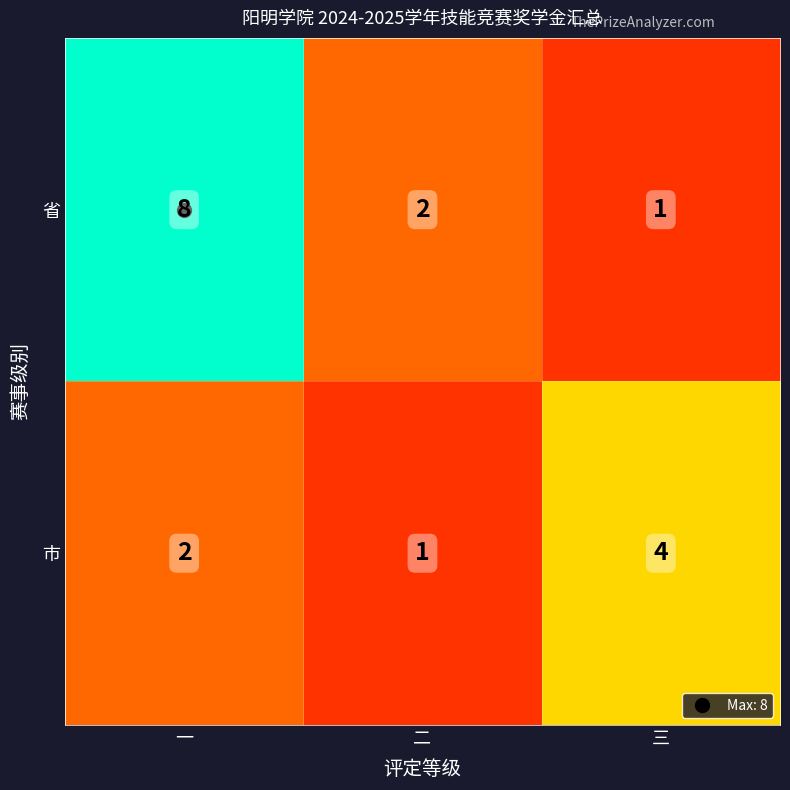

Rank the series by their maximum value, from lowest to highest.

市, 省